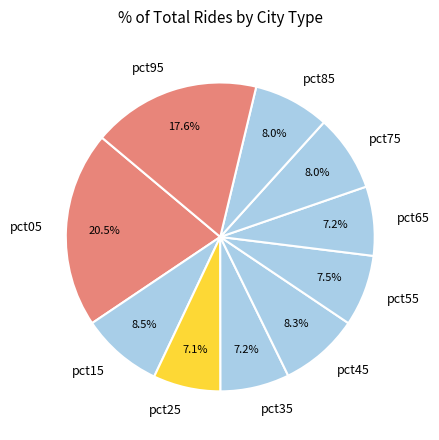

Does pct15 represent more than half of the total?

No